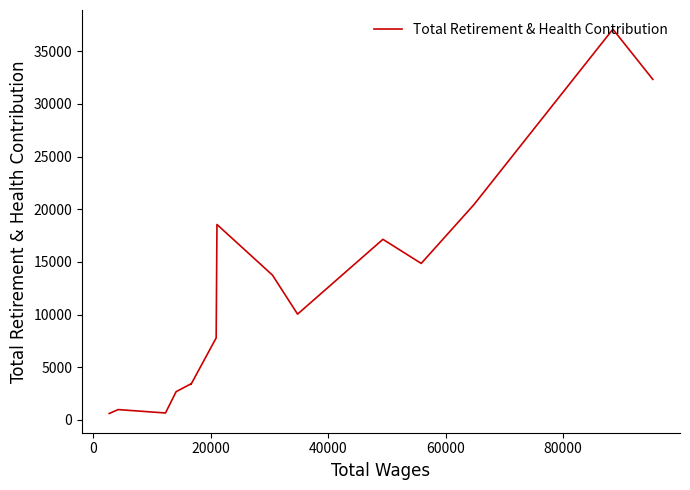

How many values are below 10044?

8